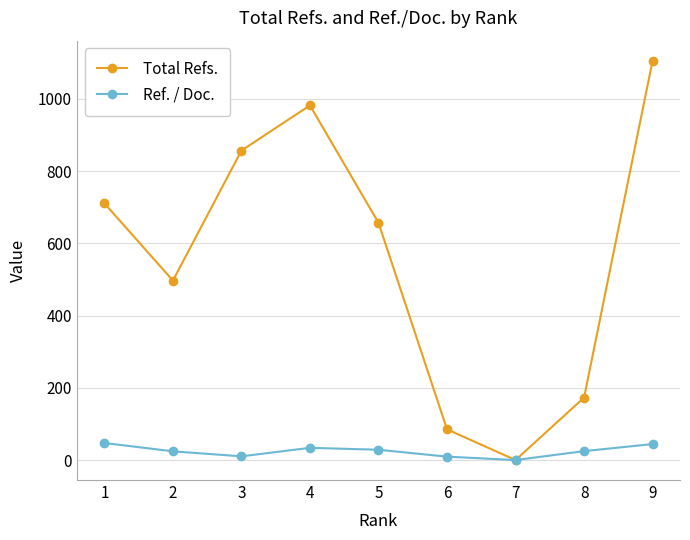

Which series changed the most between 6 and 9?

Total Refs.